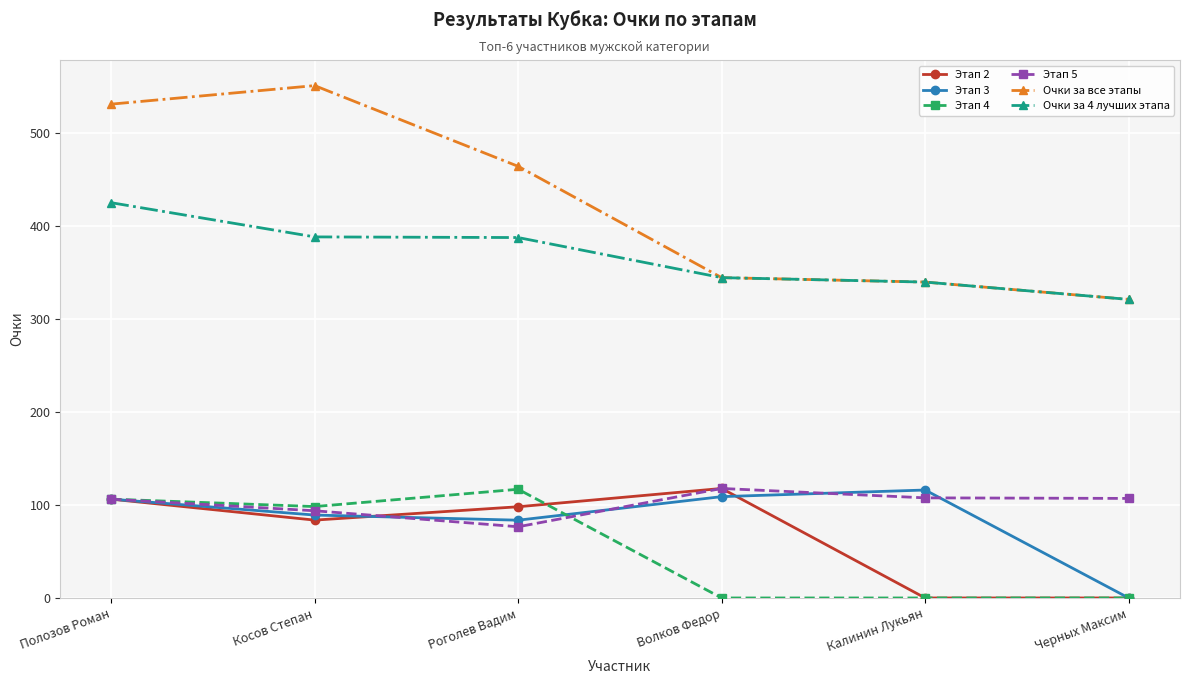

True or false: Этап 3 and Этап 5 cross at least once.

True